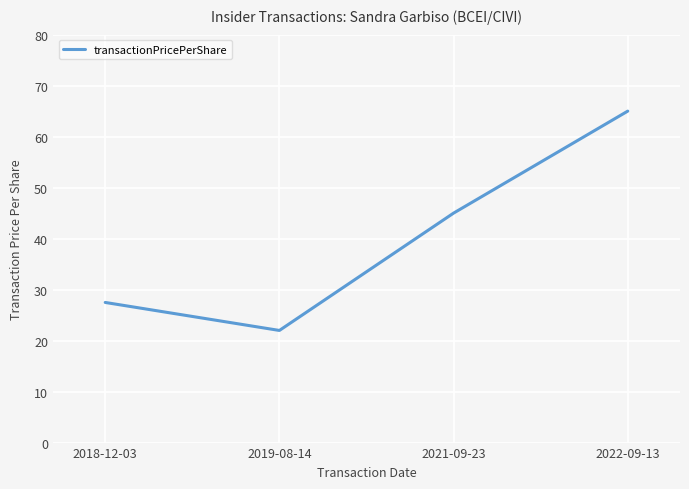

List the labels in order of value, largest first.

2022-09-13, 2021-09-23, 2018-12-03, 2019-08-14